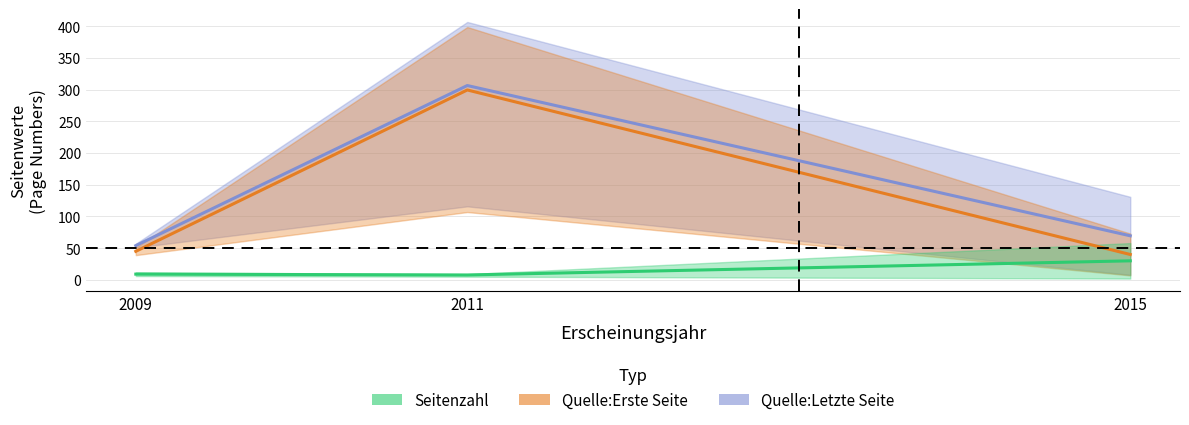

Rank the series by their maximum value, from highest to lowest.

Quelle:Letzte Seite, Quelle:Erste Seite, Seitenzahl